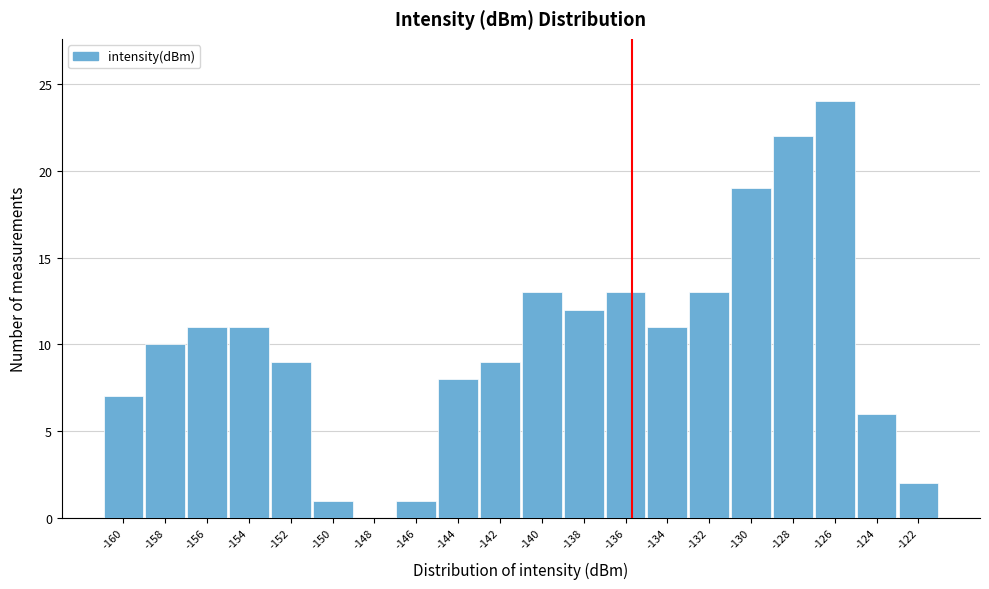

Reading left to right, transcribe this chart: for each bar, give the range it covers on the x-axis and its height. Neither the bar edges nor the heights are printed on the chart, so give them approximately, as read against the axes.

-161 to -159: 7
-159 to -157: 10
-157 to -155: 11
-155 to -153: 11
-153 to -151: 9
-151 to -149: 1
-149 to -147: 0
-147 to -145: 1
-145 to -143: 8
-143 to -141: 9
-141 to -139: 13
-139 to -137: 12
-137 to -135: 13
-135 to -133: 11
-133 to -131: 13
-131 to -129: 19
-129 to -127: 22
-127 to -125: 24
-125 to -123: 6
-123 to -121: 2